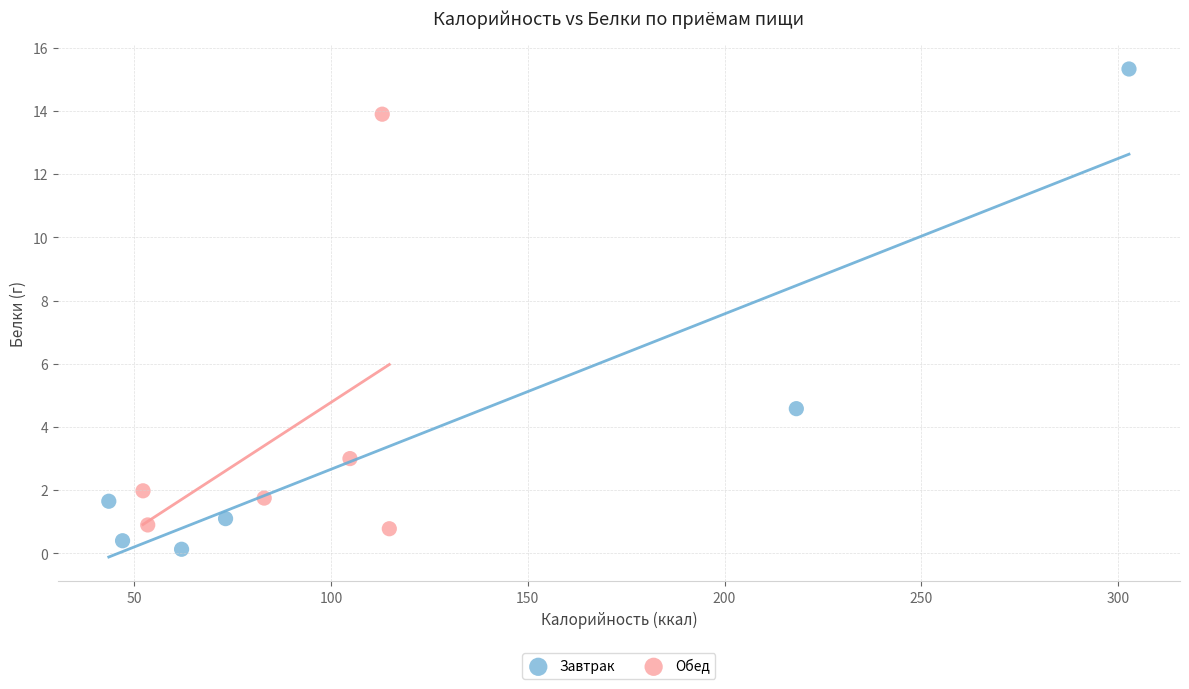

Which series has the largest Y range (max minus min)?

Завтрак